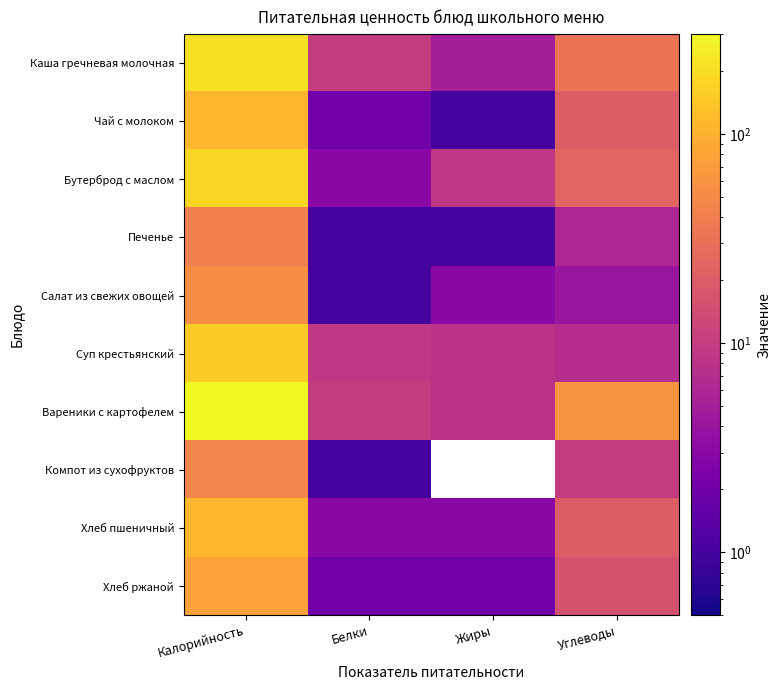

List the series in order of their peak value, highest first.

Вареники с картофелем, Каша гречневая молочная, Бутерброд с маслом, Суп крестьянский, Хлеб пшеничный, Чай с молоком, Хлеб ржаной, Салат из свежих овощей, Компот из сухофруктов, Печенье